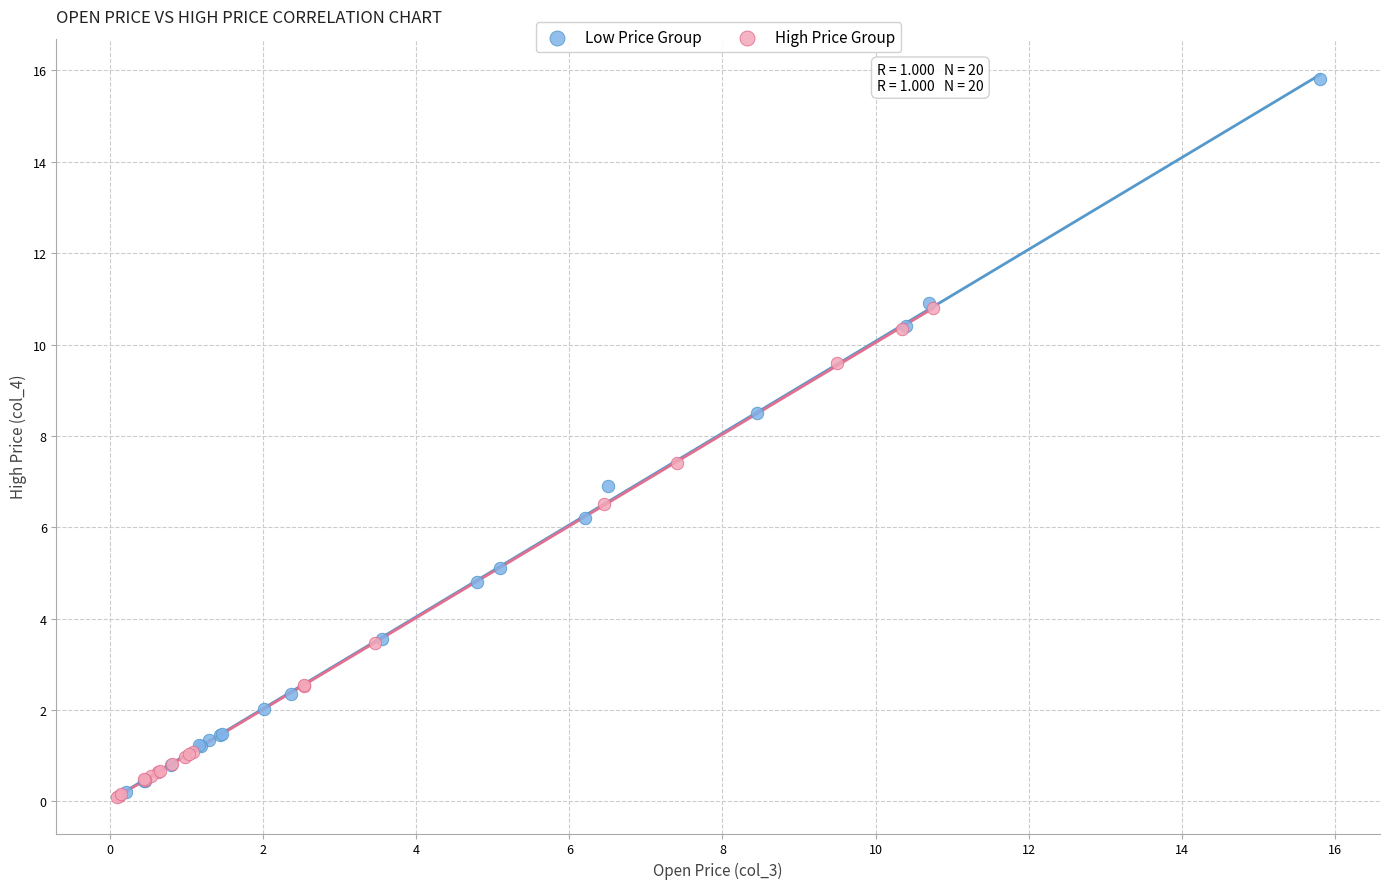

Which series contains the highest Y value?

Low Price Group